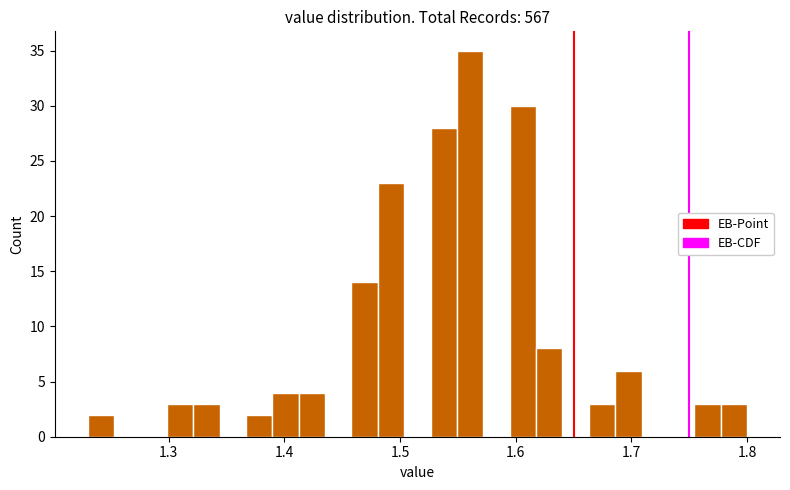

Around what value on the x-axis is the tallest bar? Give the approximate position of its centre, as read against the axis.

1.56